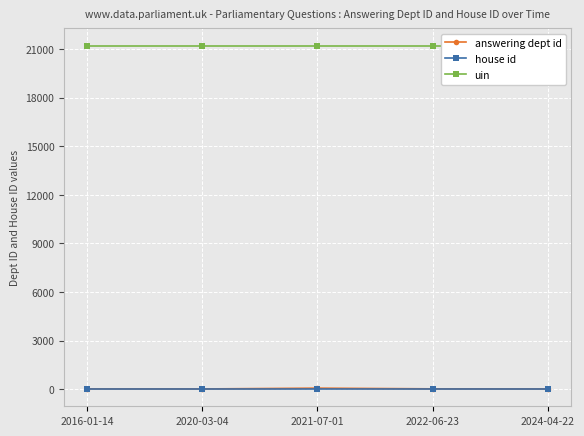

True or false: house id and answering dept id cross at least once.

False